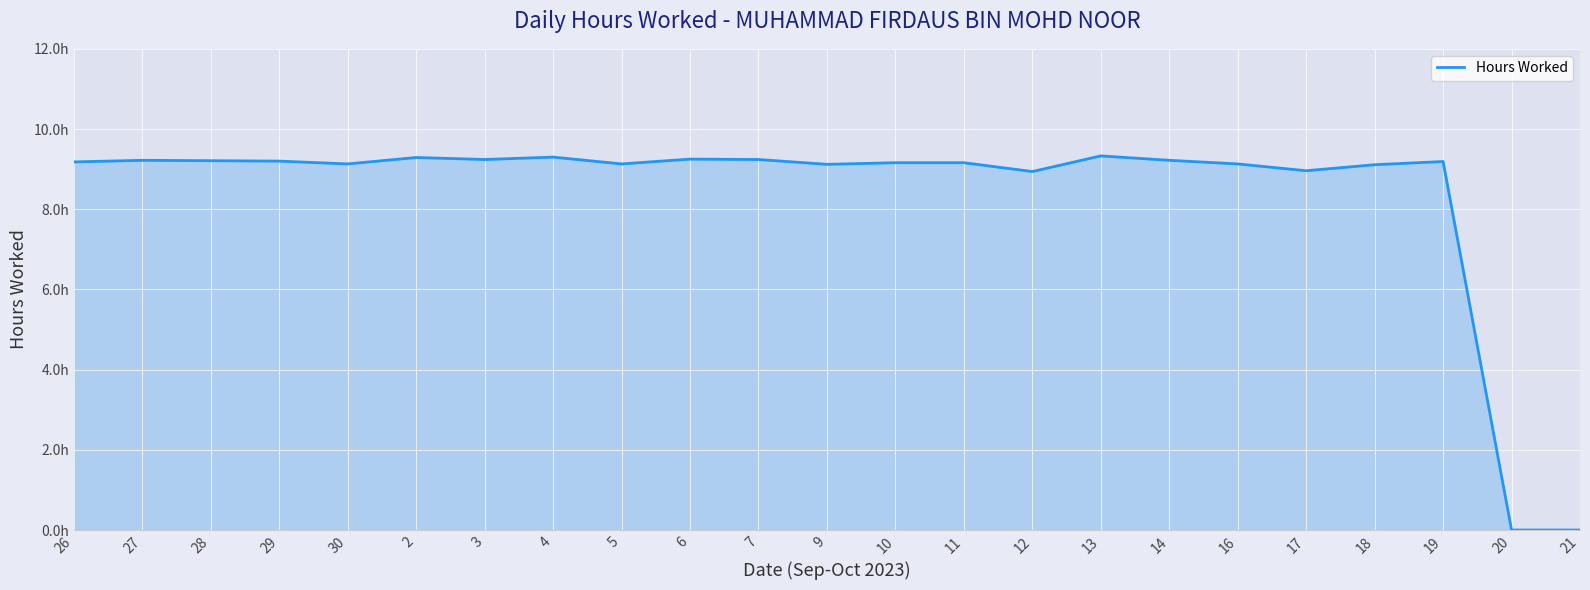

Where does the data first go above 9?

26